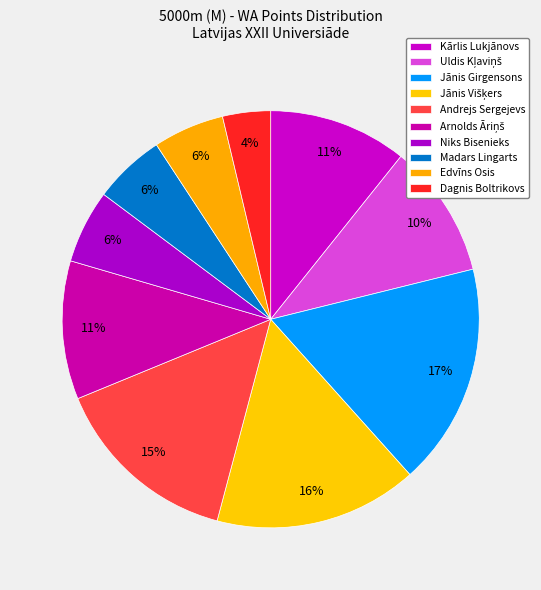

Count the number of slices in the pie.

10